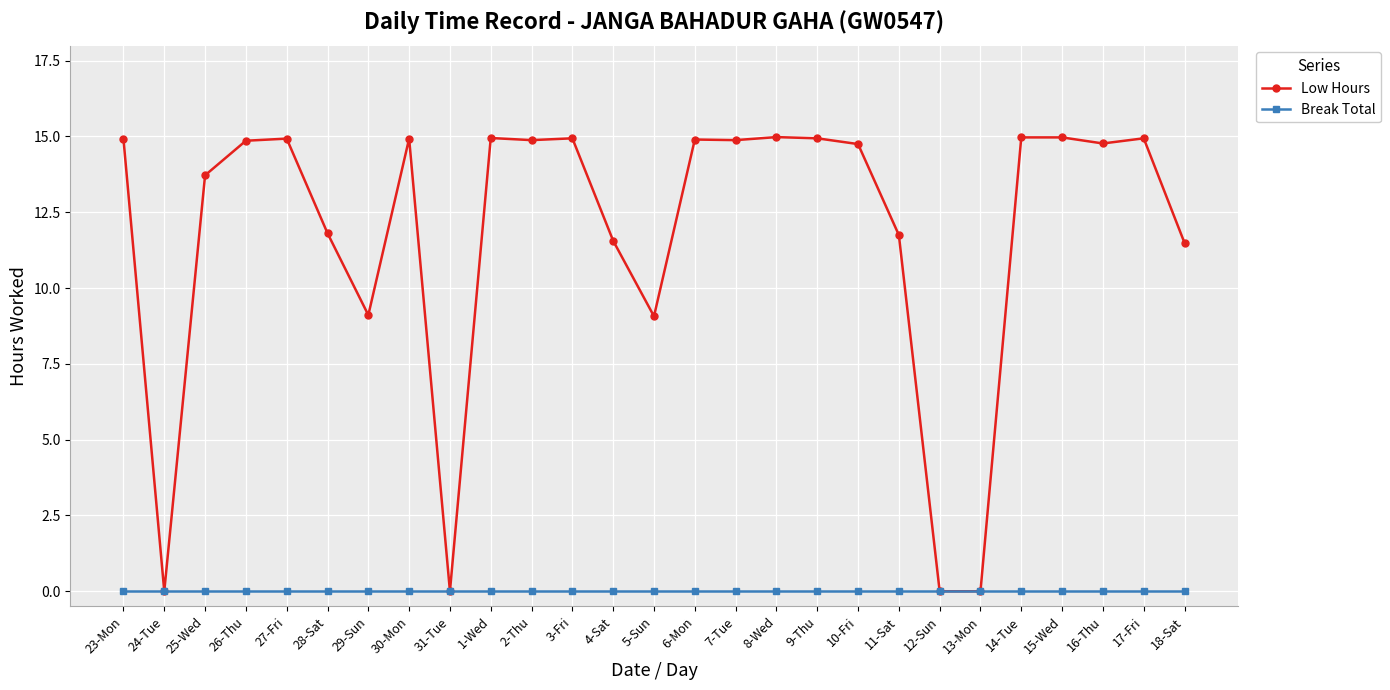

Is this an area chart (filled region under the line)?

No